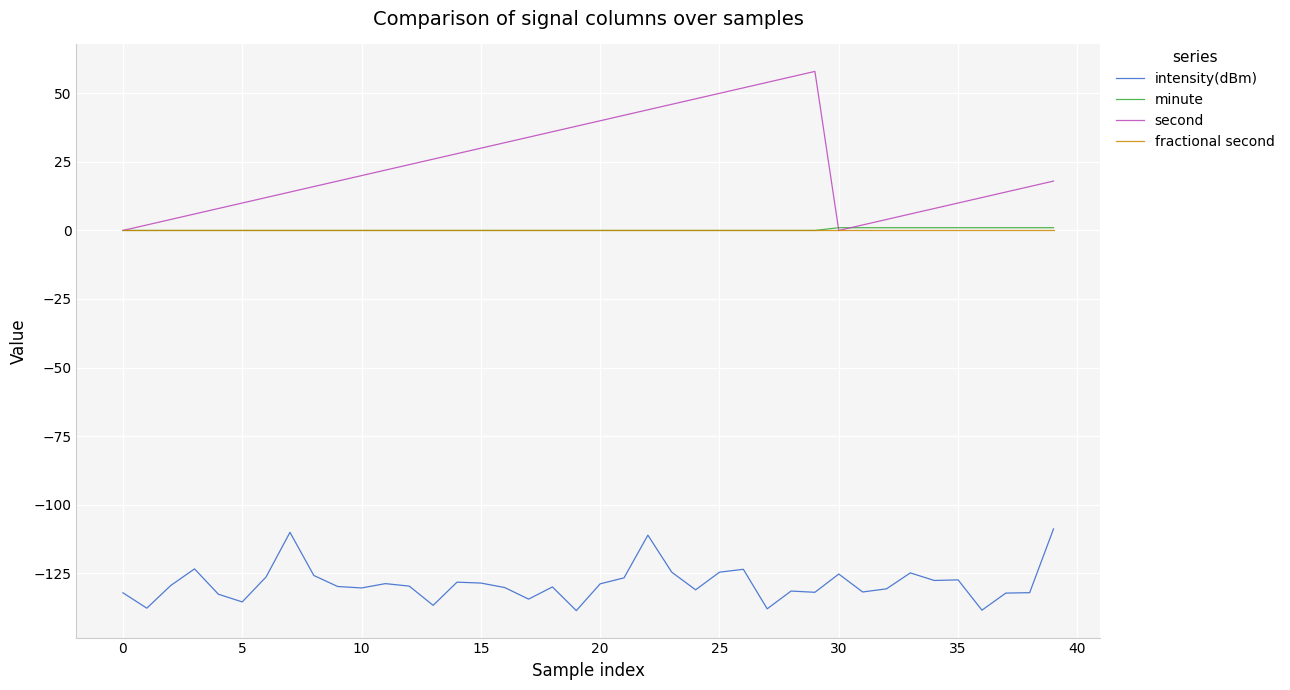

What is the difference between the maximum and minimum values in the second series?

58.0